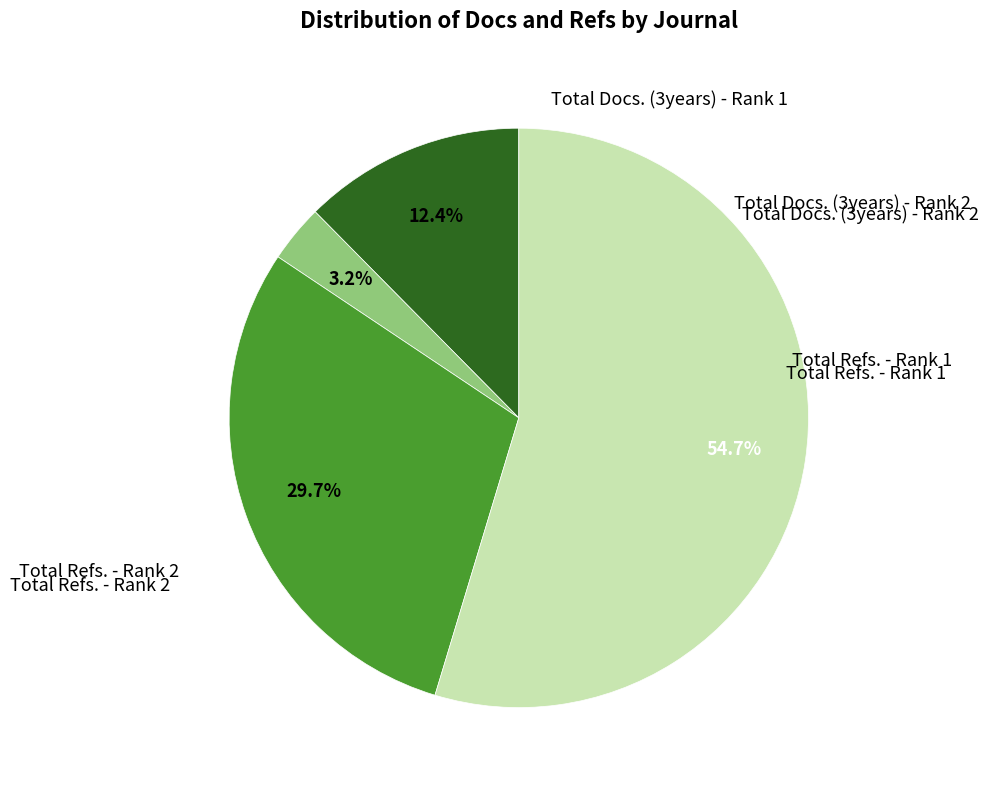

Count the number of slices in the pie.

4